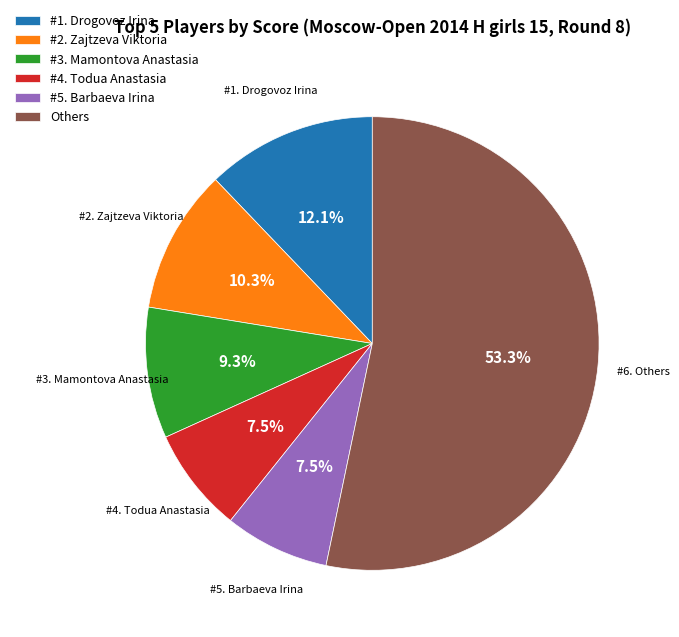

Which category has the biggest portion of the pie?

Others